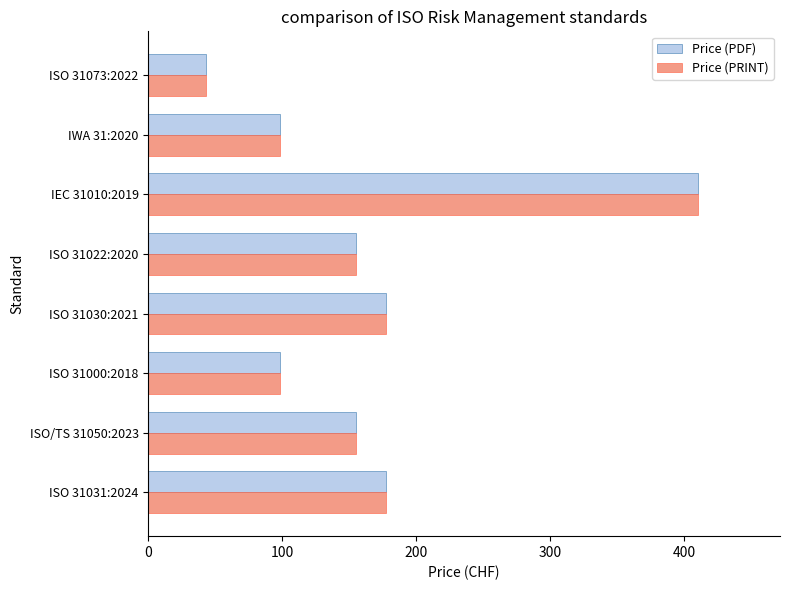

What is the average value of the Price (PRINT) series?

164